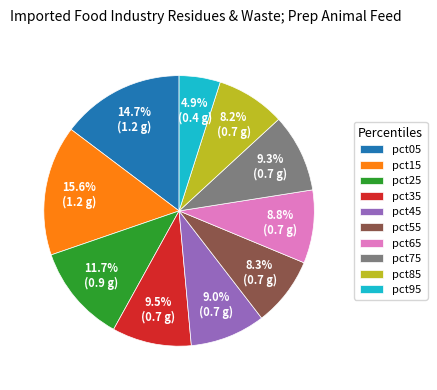

Which has a higher value, pct75 or pct95?

pct75